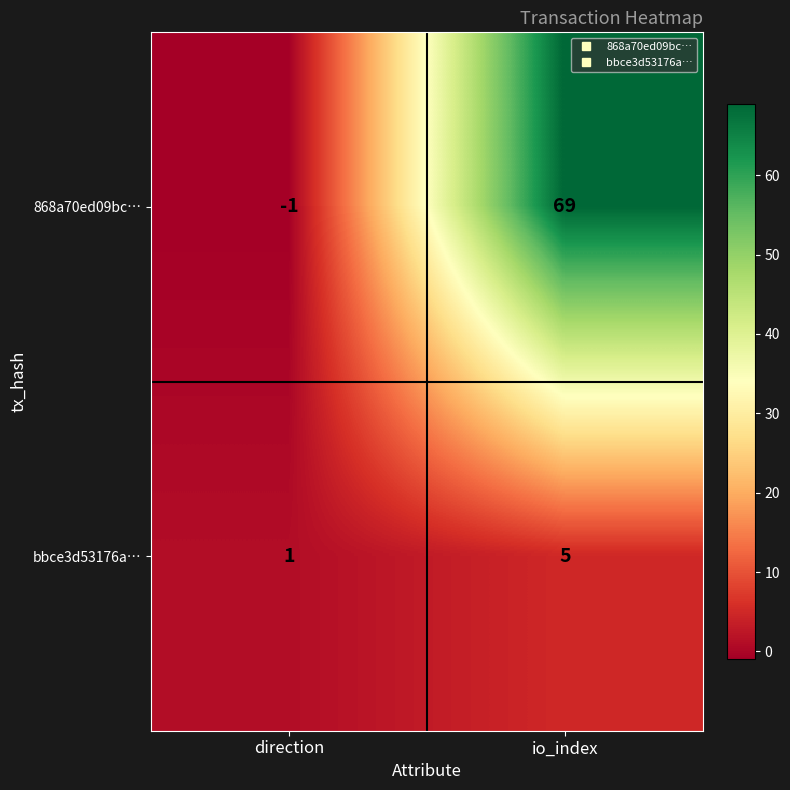

The bbce3d53176a… series shows 1 at direction. True or false?

True